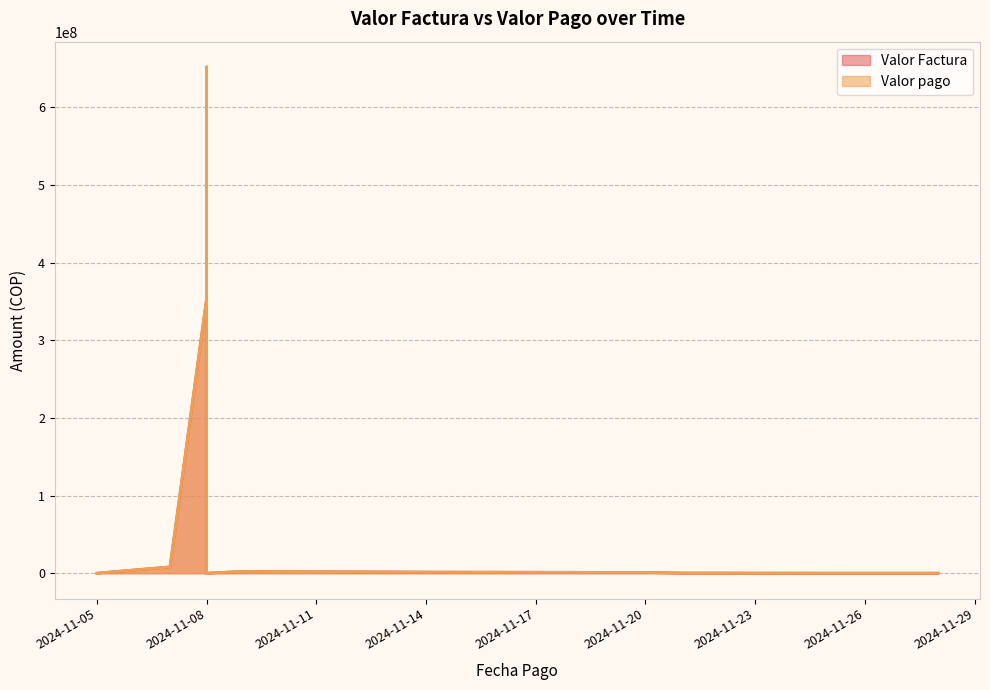

At which label does Valor pago reach its minimum?

2024-11-08